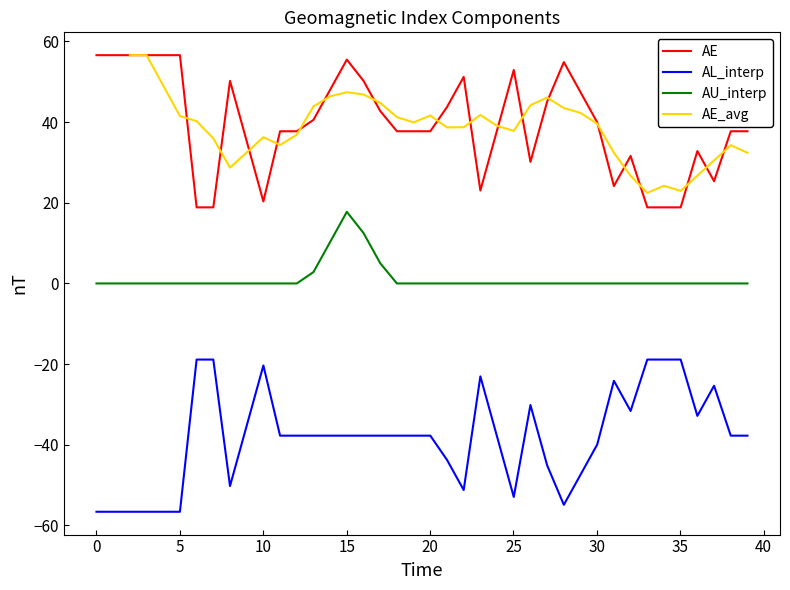

How many lines are shown in the chart?

4